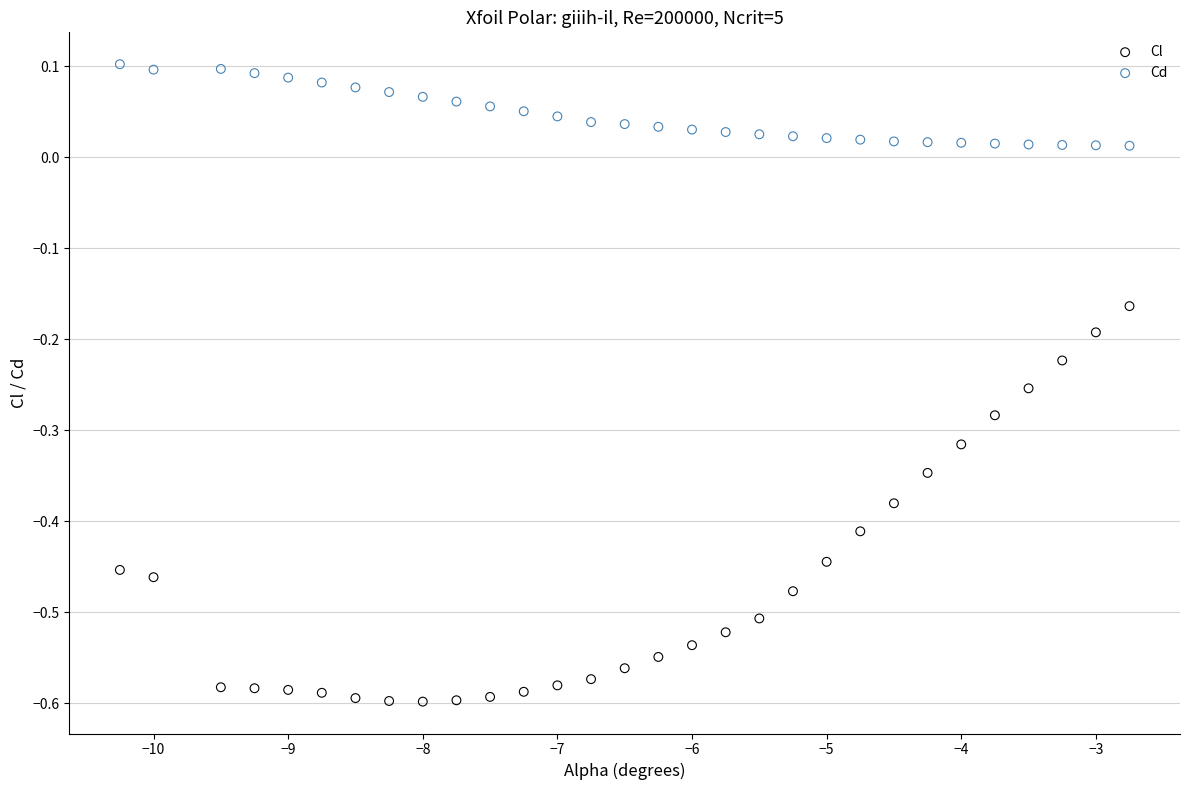

Which series has the largest Y range (max minus min)?

Cl